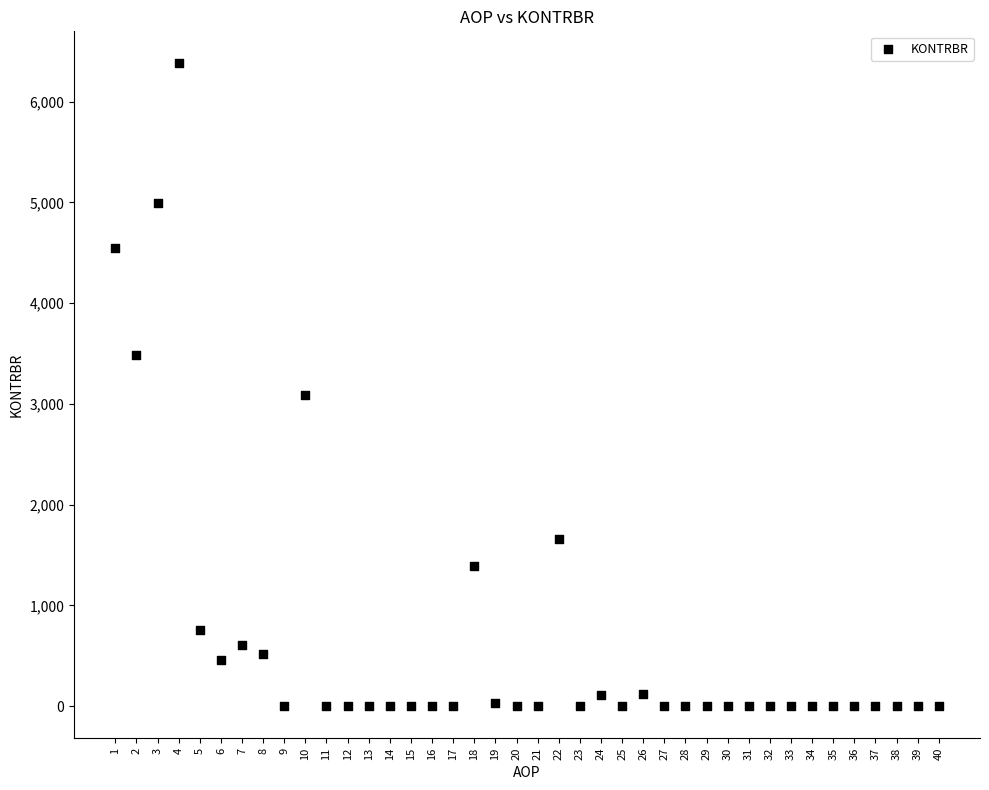

What is the range of X values (max minus min)?

39.0